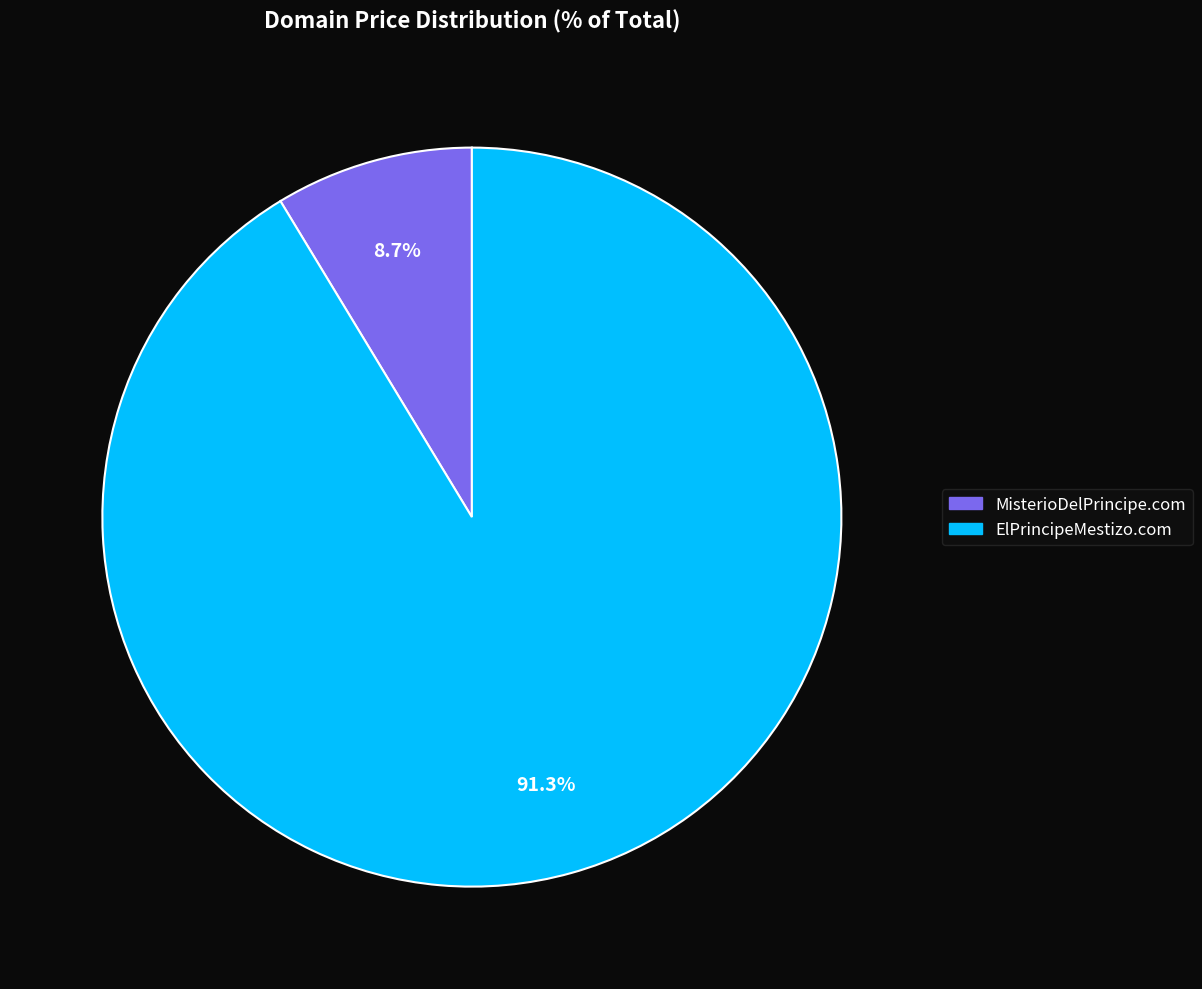

To the nearest percent, what is the difference between the largest and smallest slice percentages?

83%